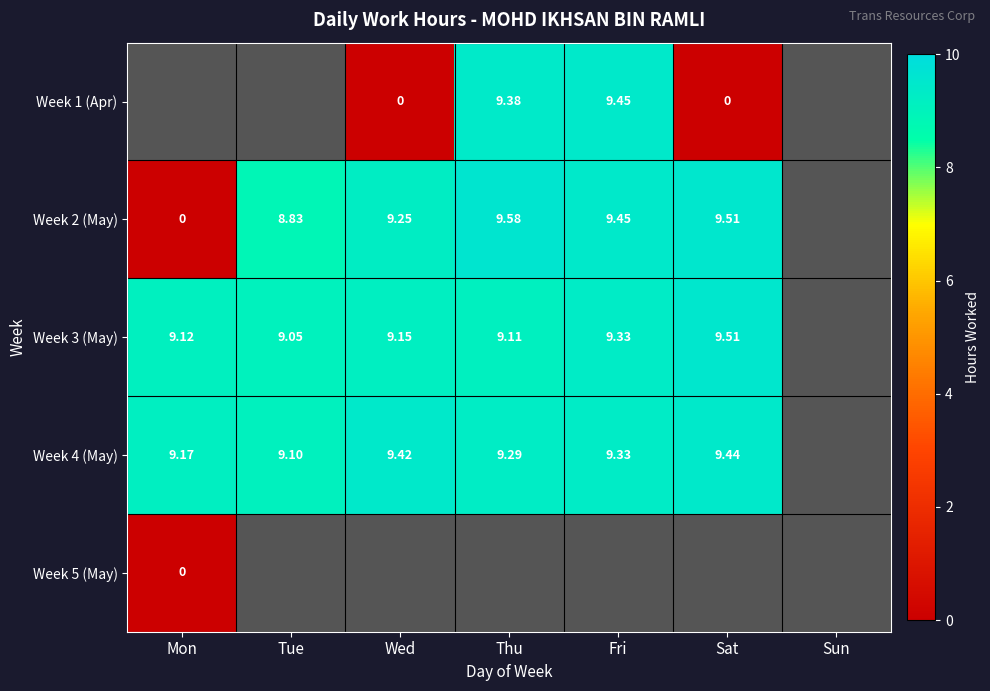

Is the value of Week 3 (May) at Wed greater than the value of Week 4 (May) at Tue?

Yes